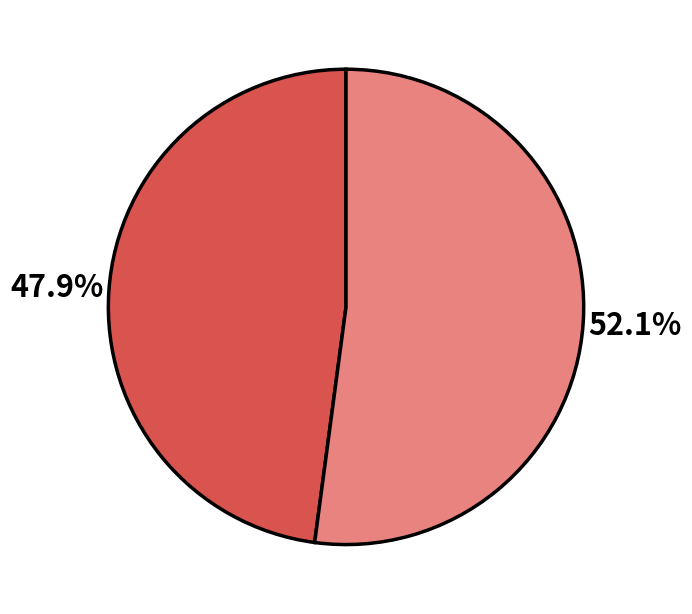

Does any single category account for the majority?

Yes